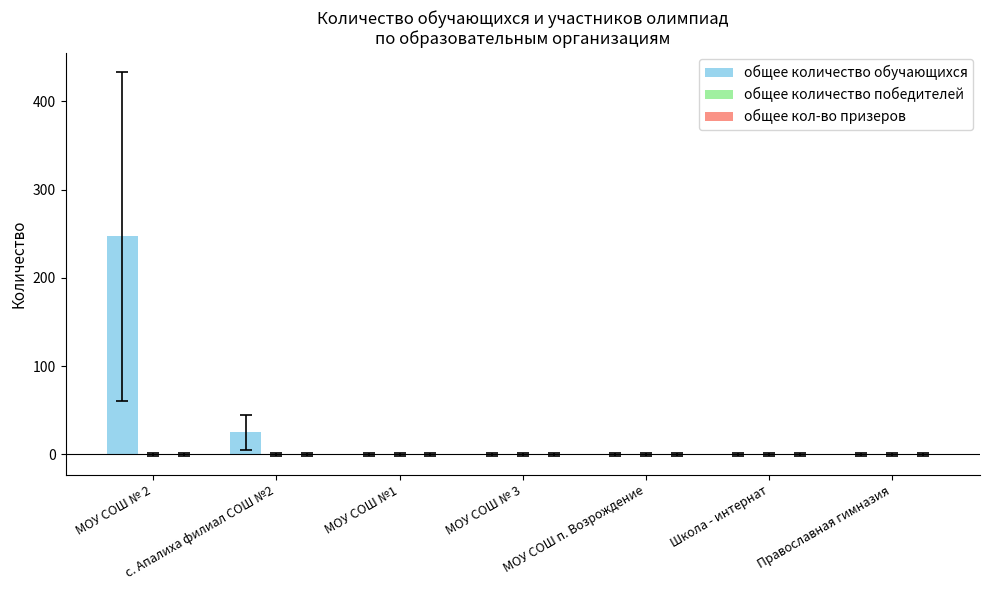

Where is the data nearest to the value 123?

с. Апалиха филиал СОШ №2